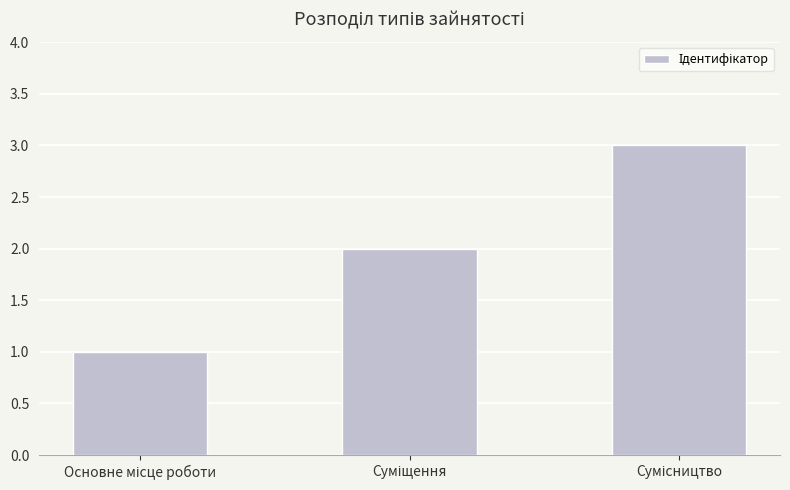

What is the sum of all values?

6